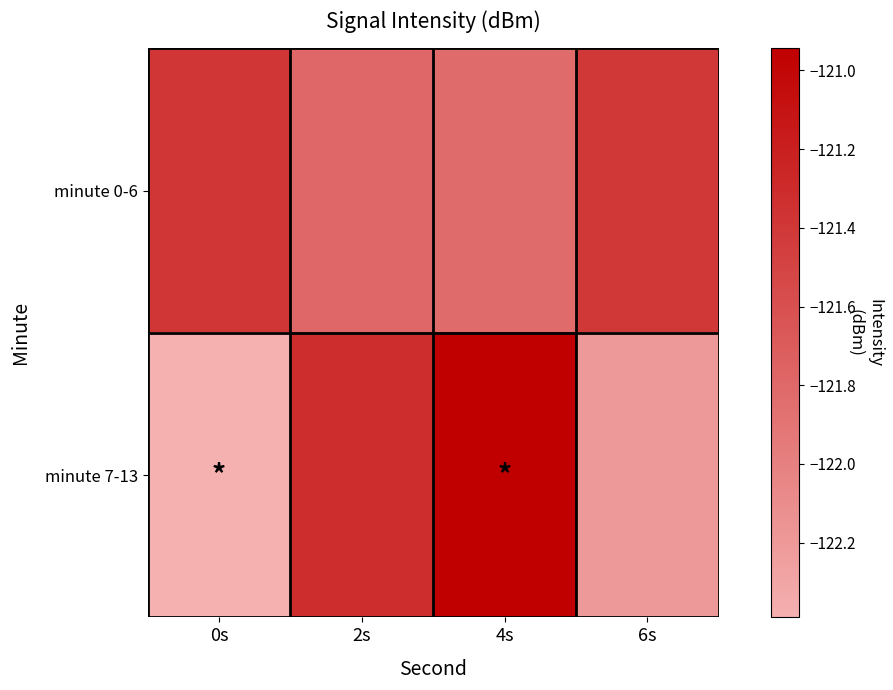

Reading left to right, what are all the values shown in this chart?

minute 0-6: 0s=-121.4	2s=-121.8	4s=-121.8	6s=-121.4
minute 7-13: 0s=-122.4	2s=-121.3	4s=-120.9	6s=-122.2